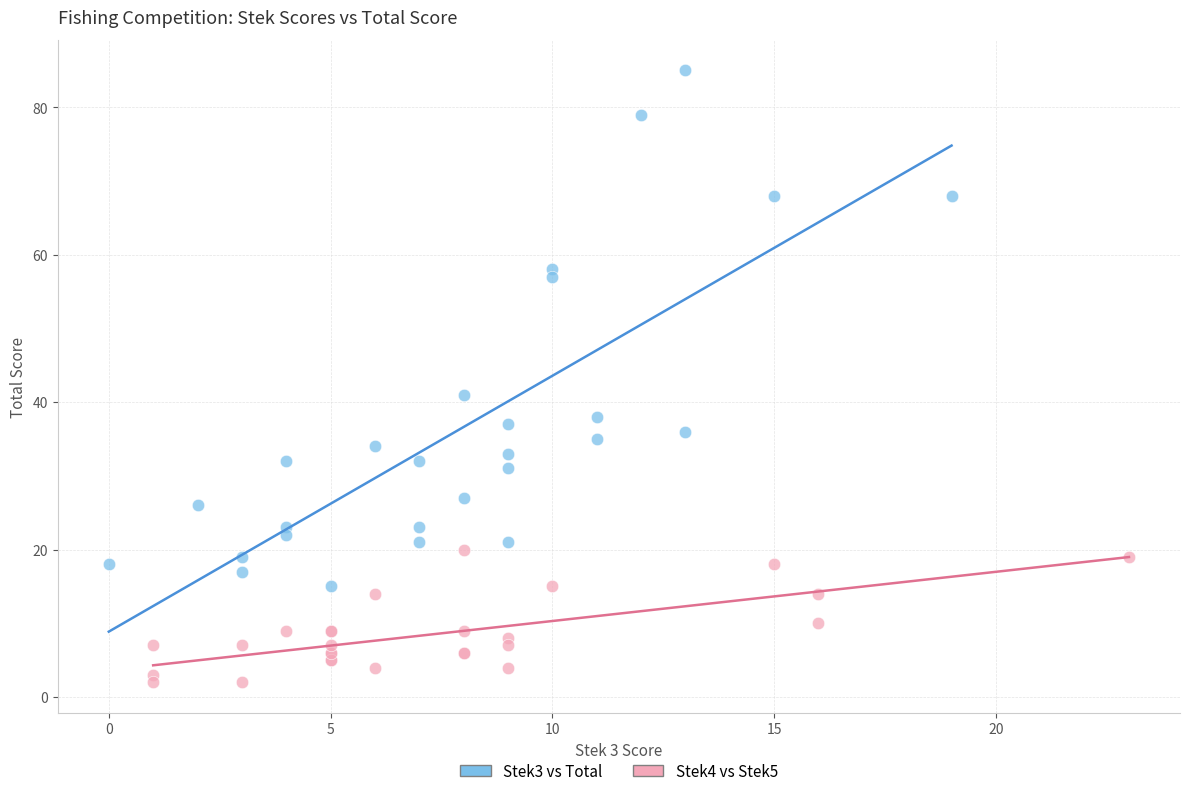

Which series contains the highest Y value?

Stek3 vs Total